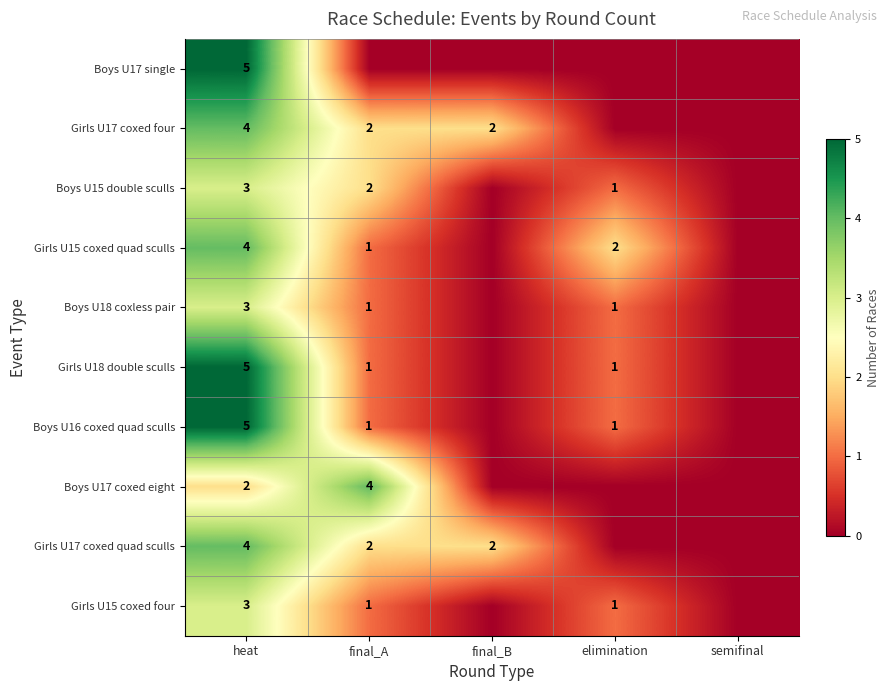

The value of Girls U18 double sculls at final_A is 2. True or false?

False